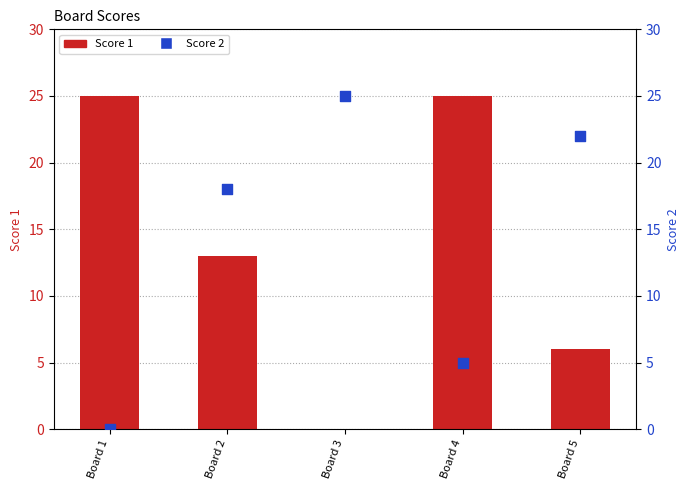

Which series has the largest Y range (max minus min)?

Score 1